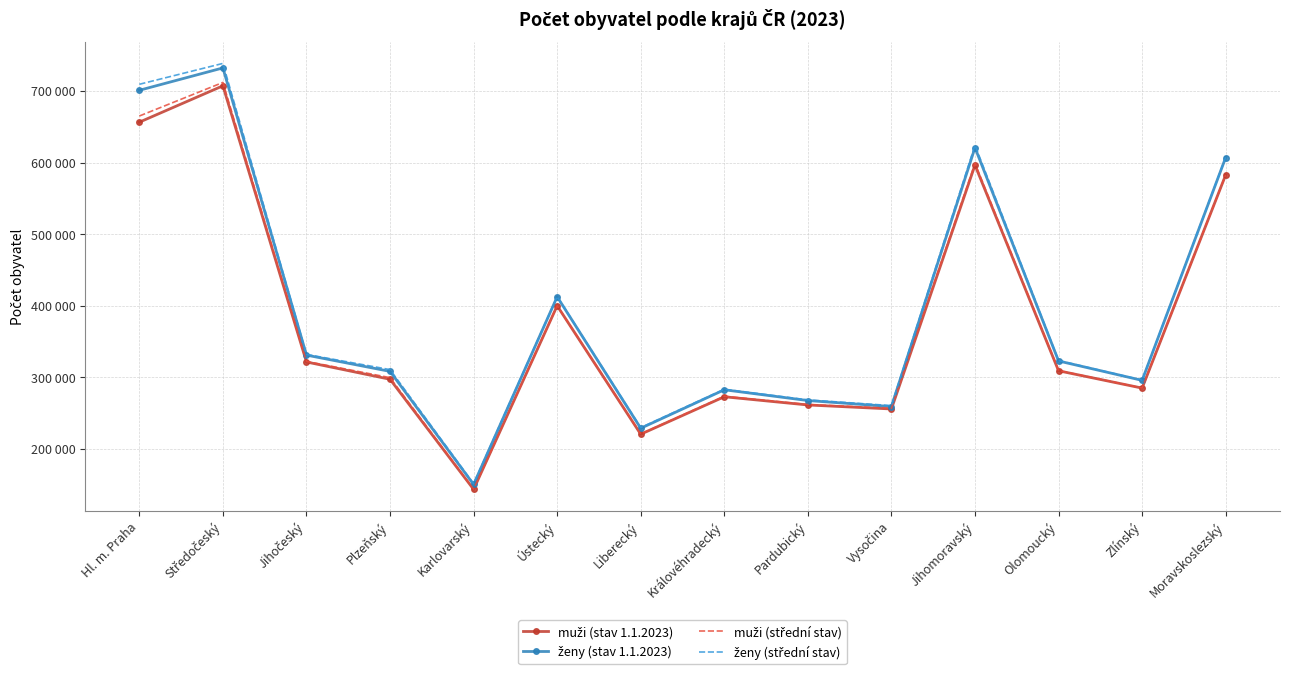

True or false: muži (střední stav) and ženy (stav 1.1.2023) cross at least once.

False